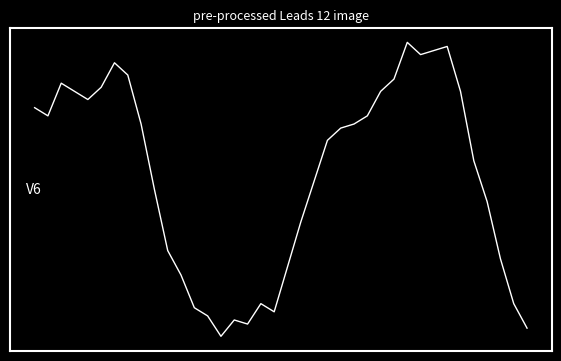

Which category has the highest value across all series?

28